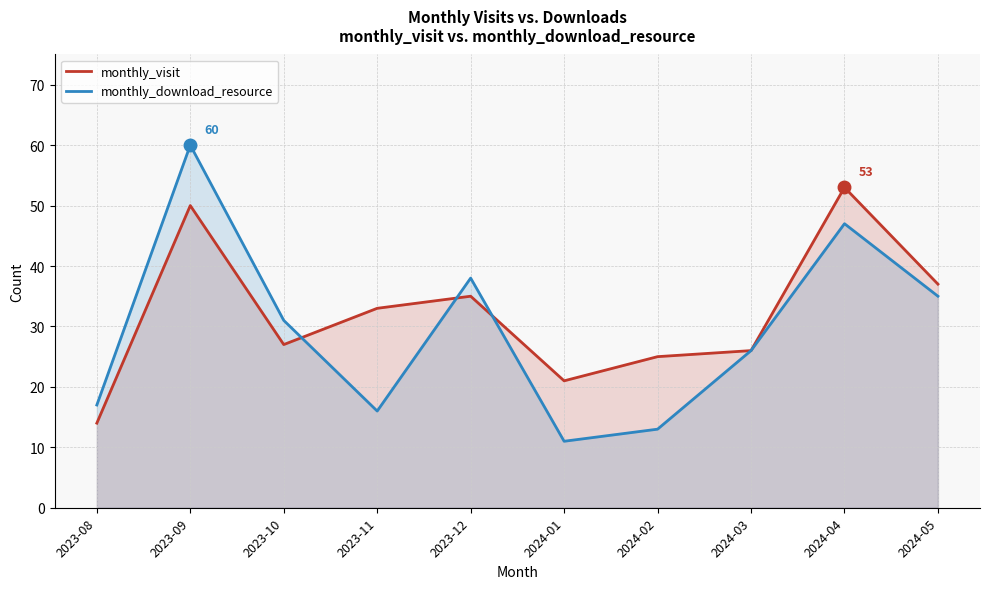

What is the minimum value for monthly_download_resource?

11